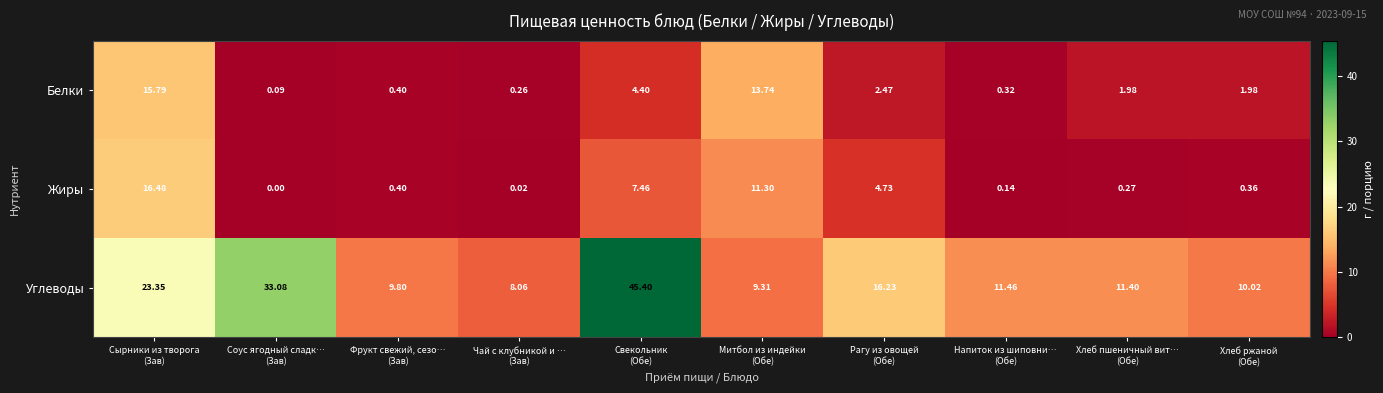

List the series in order of their peak value, lowest first.

Белки, Жиры, Углеводы